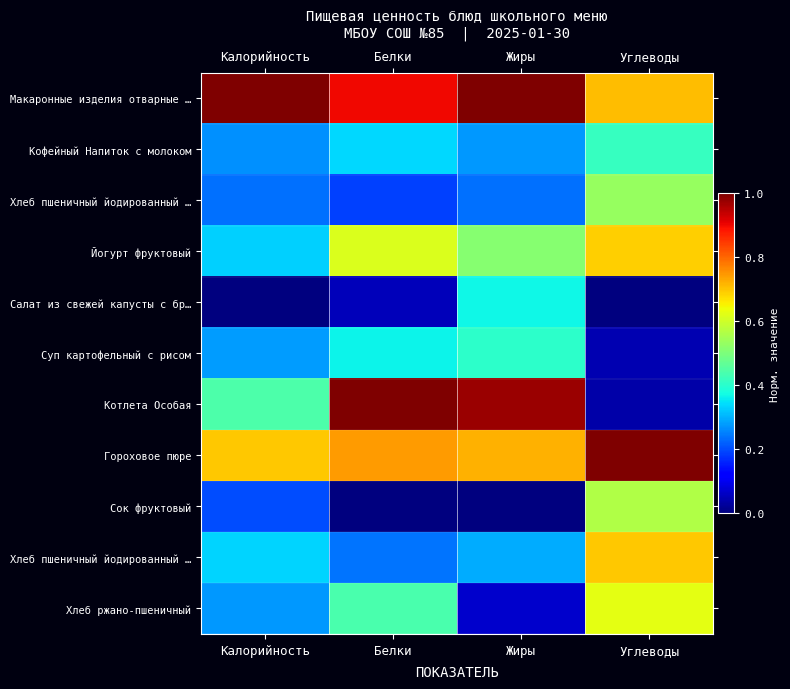

Which category has the highest value across all series?

Калорийность